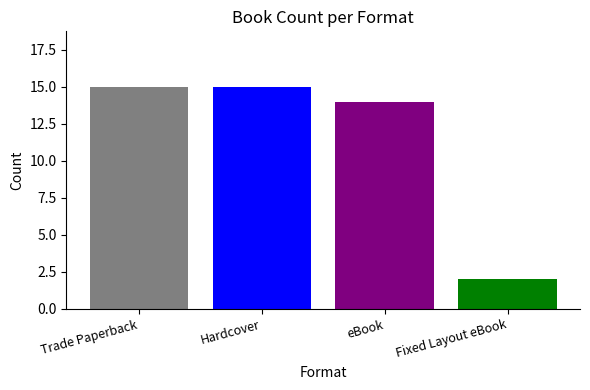

What is the maximum value shown in the chart?

15